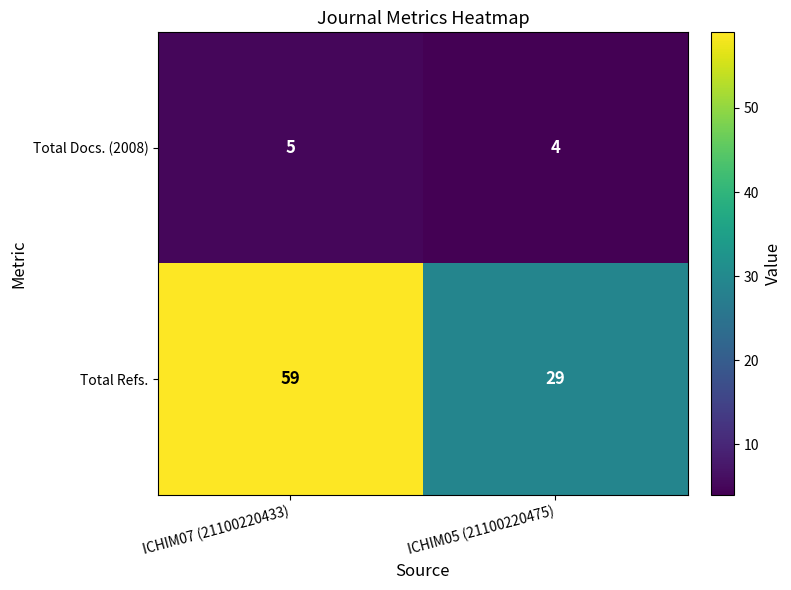

Which series has the widest spread of values?

Total Refs.